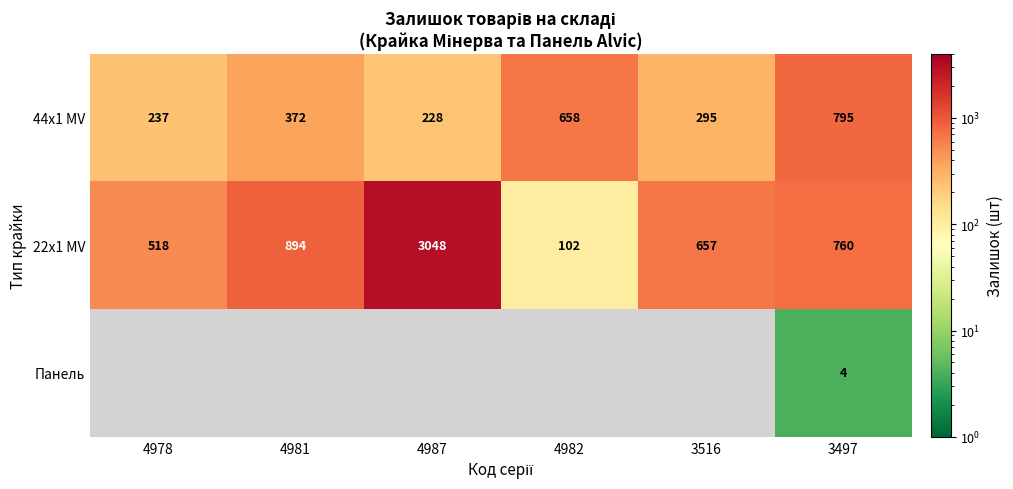

The value of 22x1 MV at 3516 is 183.9. True or false?

False